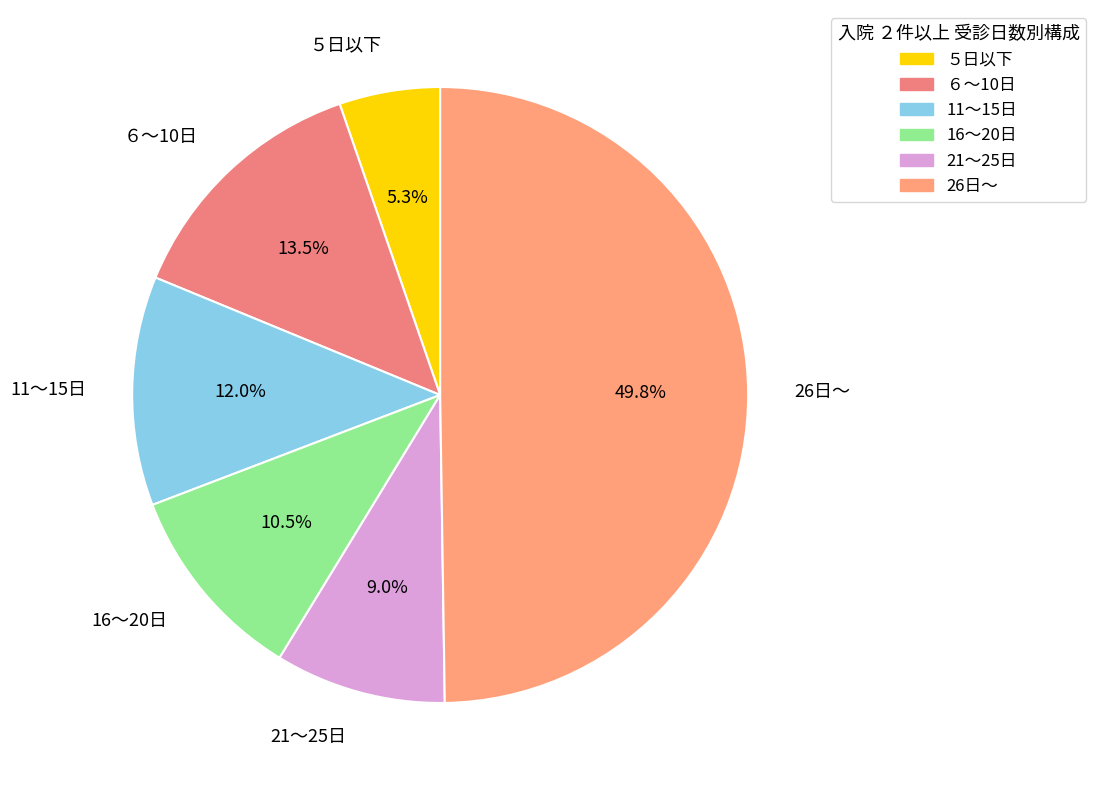

True or false: 11～15日 accounts for 4% of the total.

False